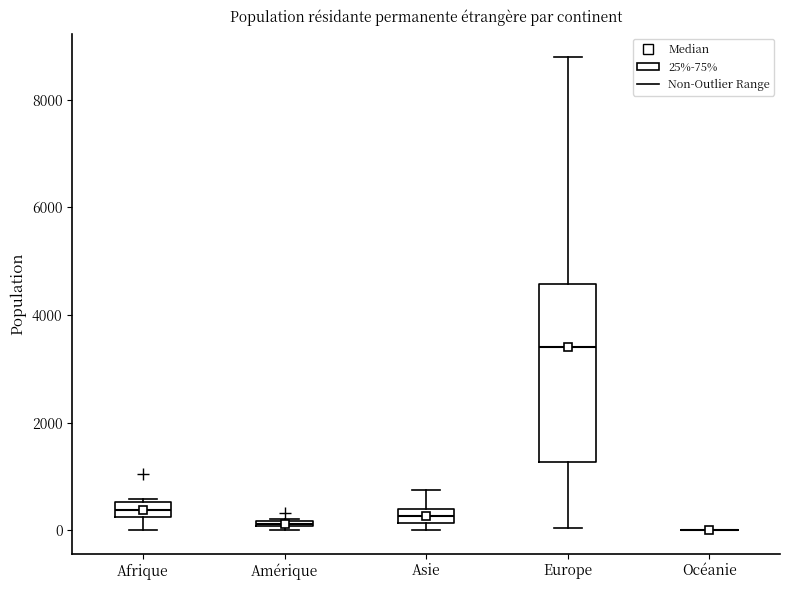

Where is the upper edge of the box for Amérique on the y-axis? The values are not printed on the chart, so give them approximately, as read against the axis.

200